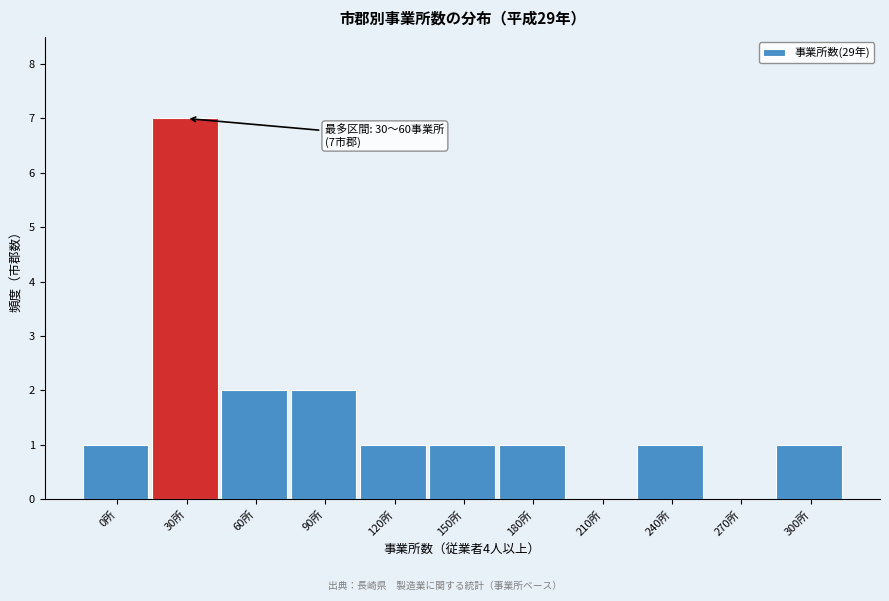

Reading left to right, list all the values displayed in this chart.

0所=1	30所=7	60所=2	90所=2	120所=1	150所=1	180所=1	210所=0	240所=1	270所=0	300所=1